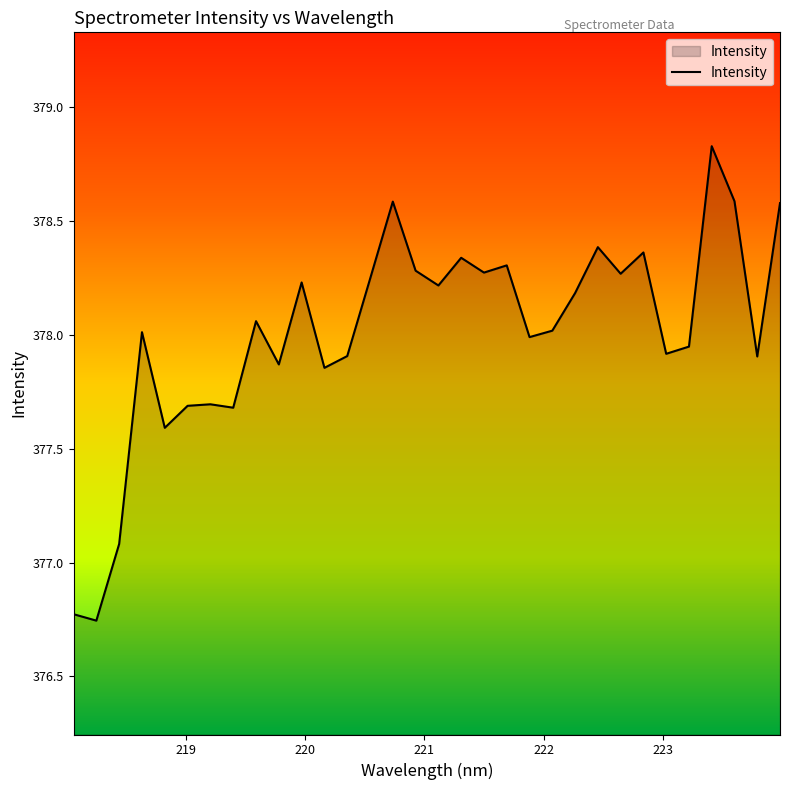

What is the greatest value displayed?

378.8